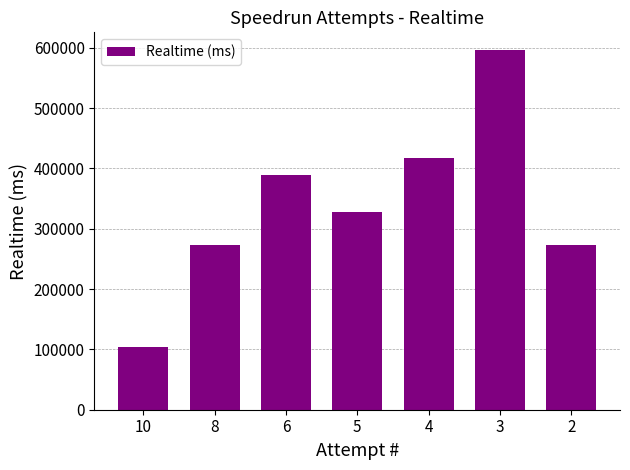

What is the difference between the maximum and minimum values?

492389